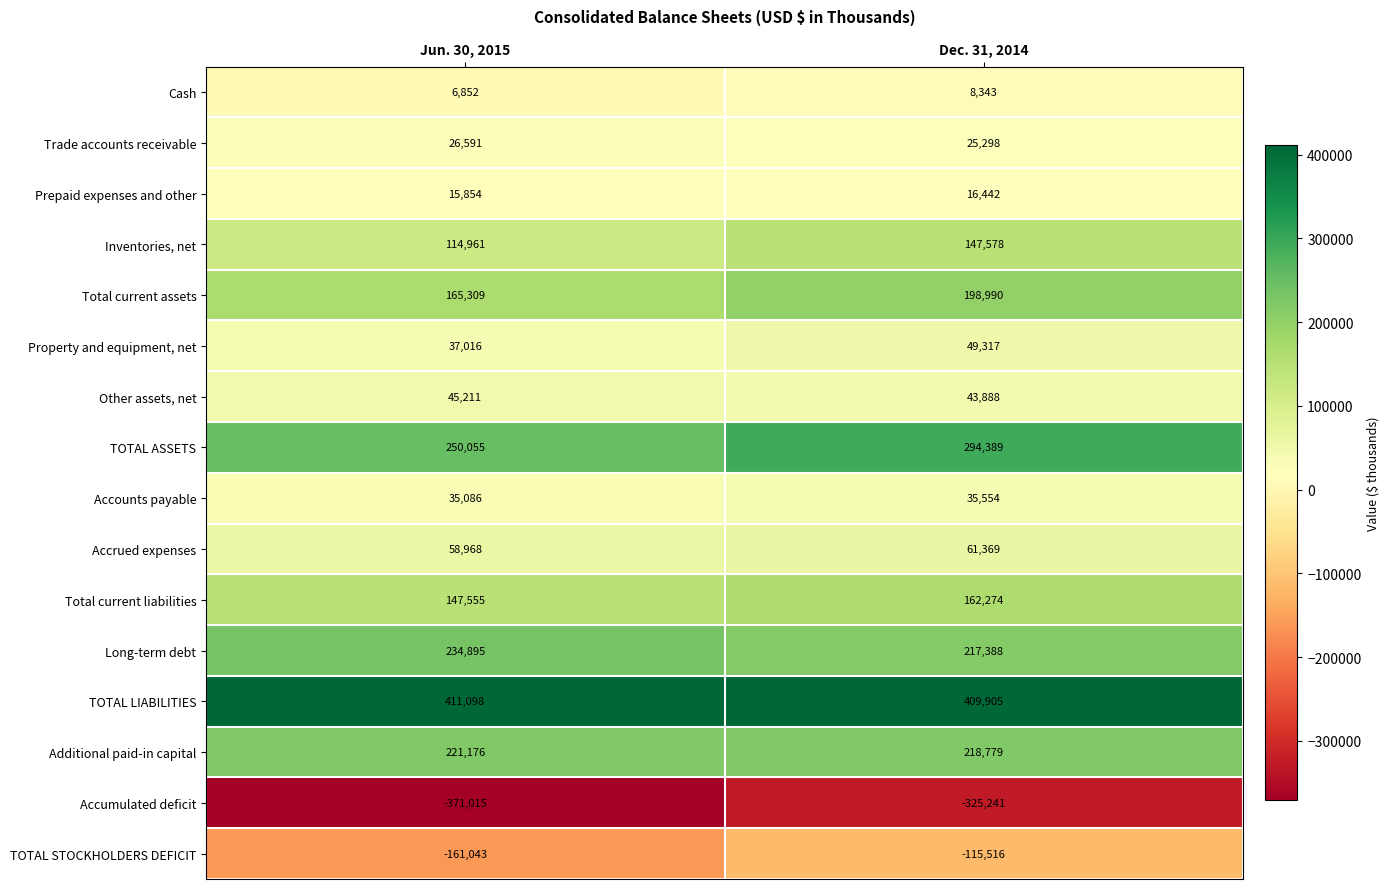

What is the difference between the highest and lowest values at Jun. 30, 2015?

782113